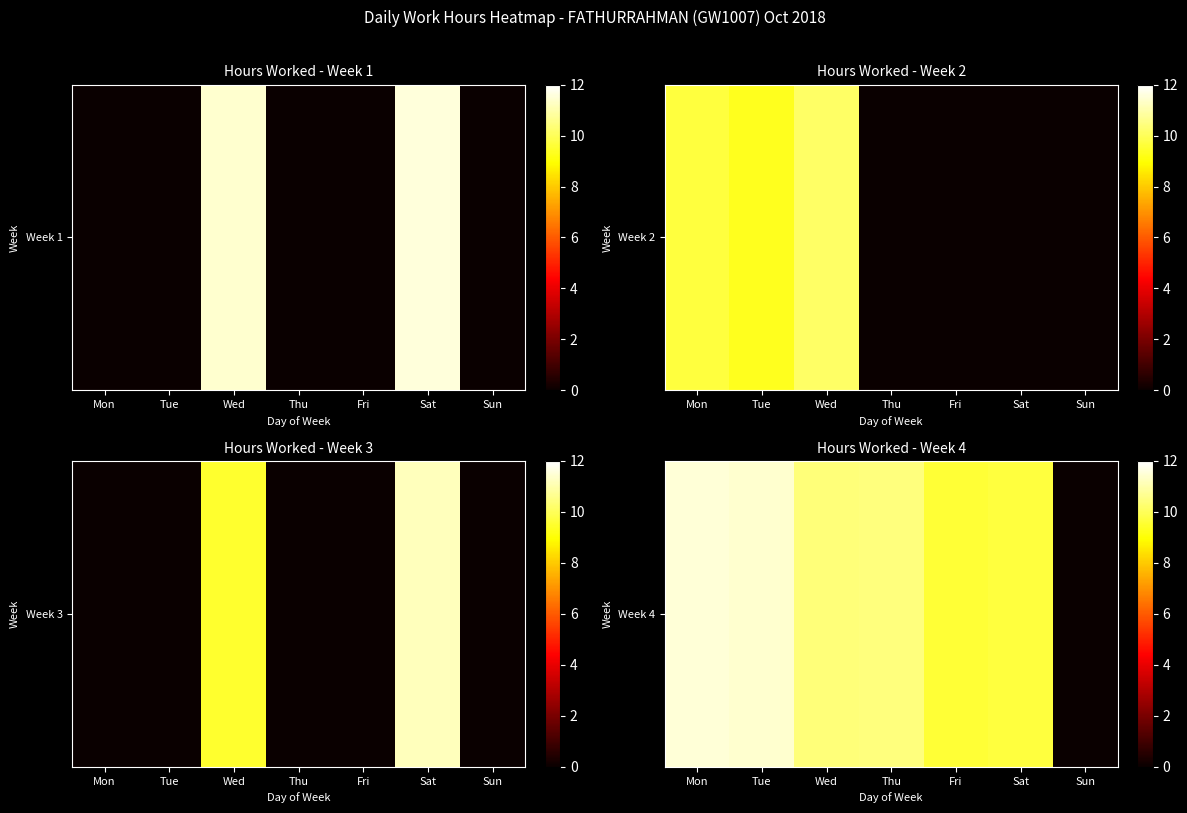

What is the difference between the maximum and minimum values?

11.5